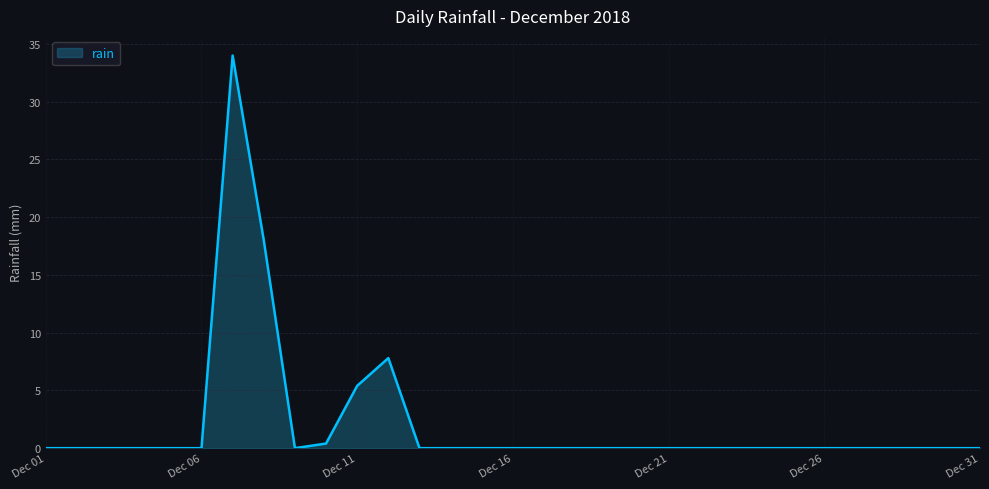

What is the difference between the maximum and minimum values?

34.0